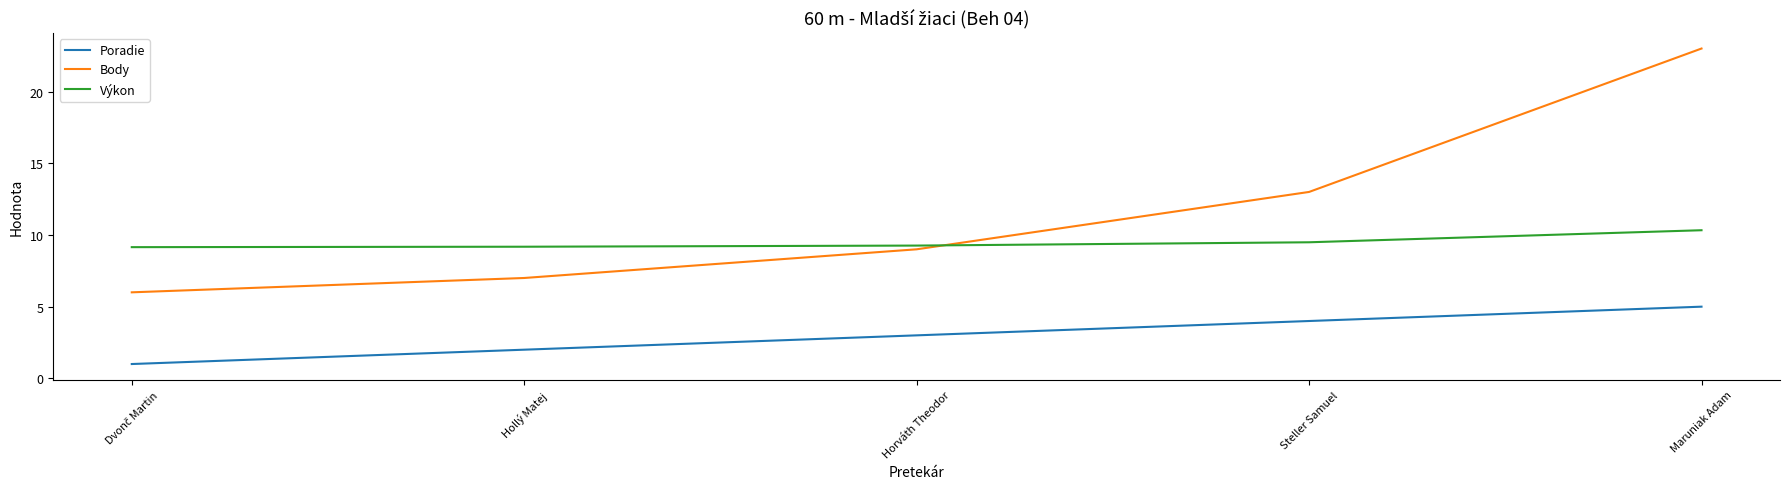

The Poradie series shows 5.0 at Maruniak Adam. True or false?

True